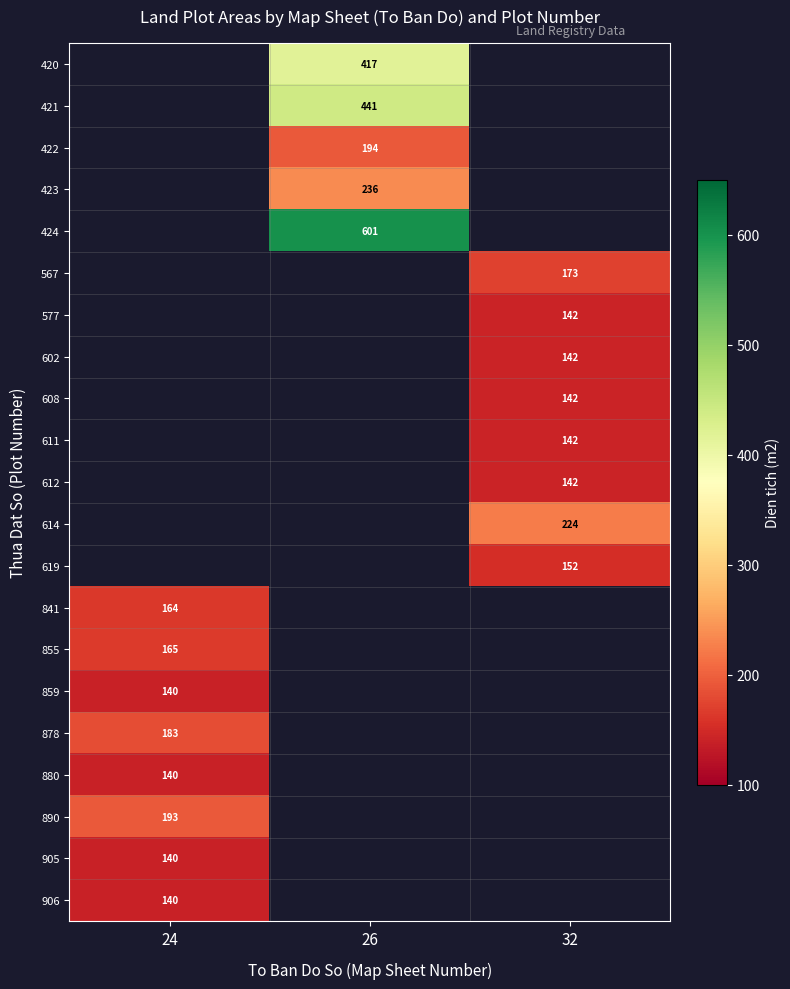

True or false: 905 has a value of 214.4 at 24.

False